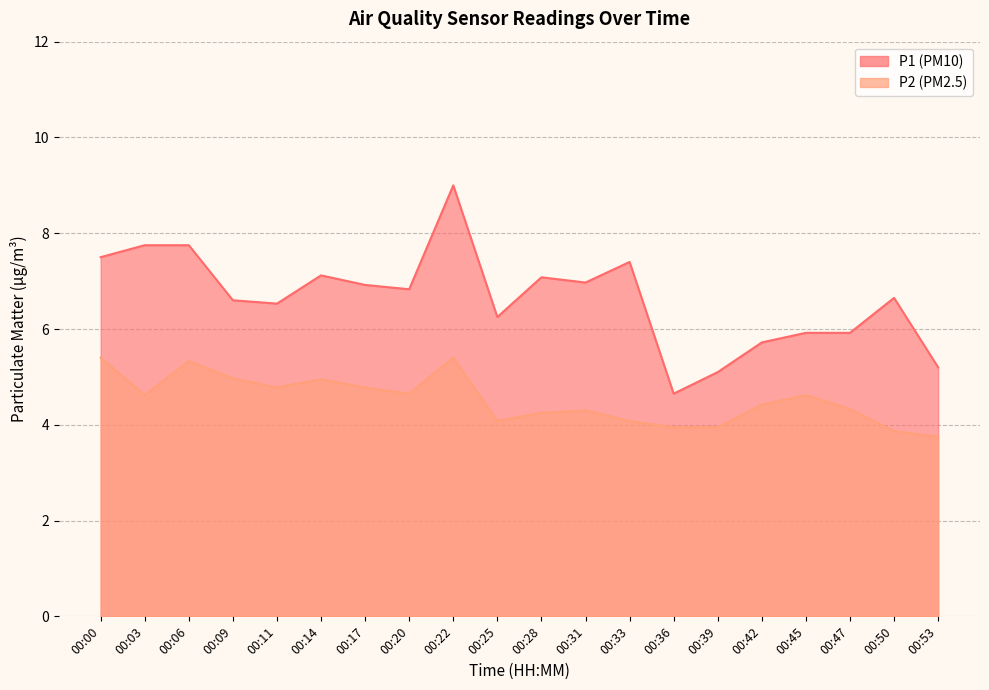

True or false: P2 and P1 intersect in this chart.

False